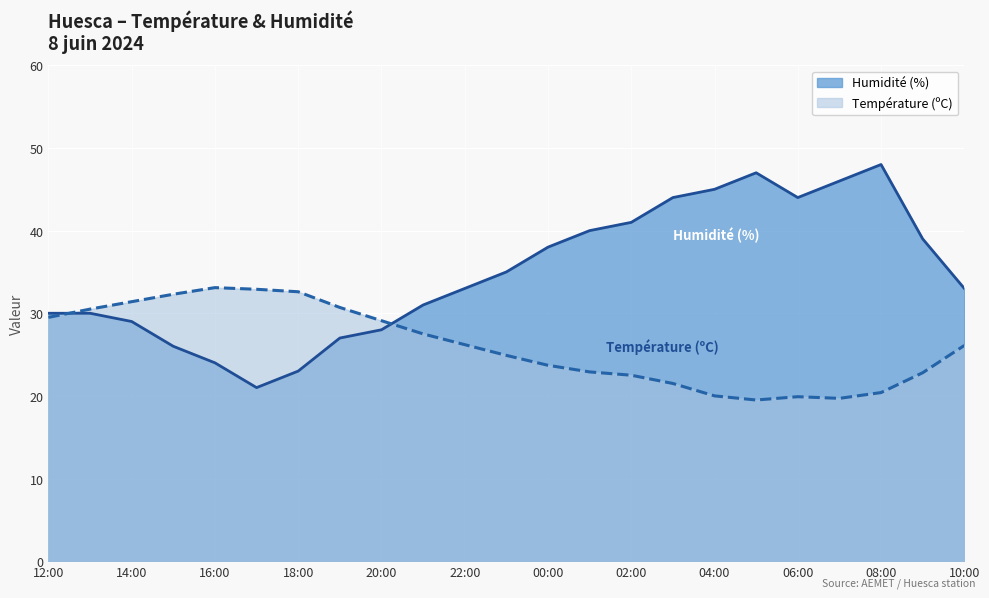

Which label corresponds to the smallest value in the chart?

05:00